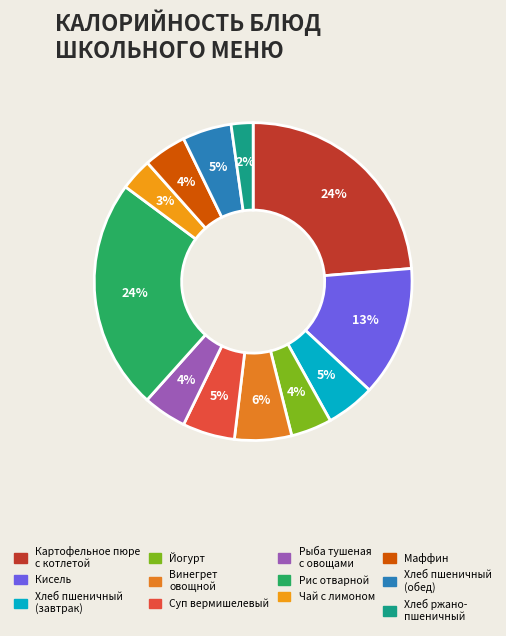

To the nearest percent, what is the average slice percentage?

8%